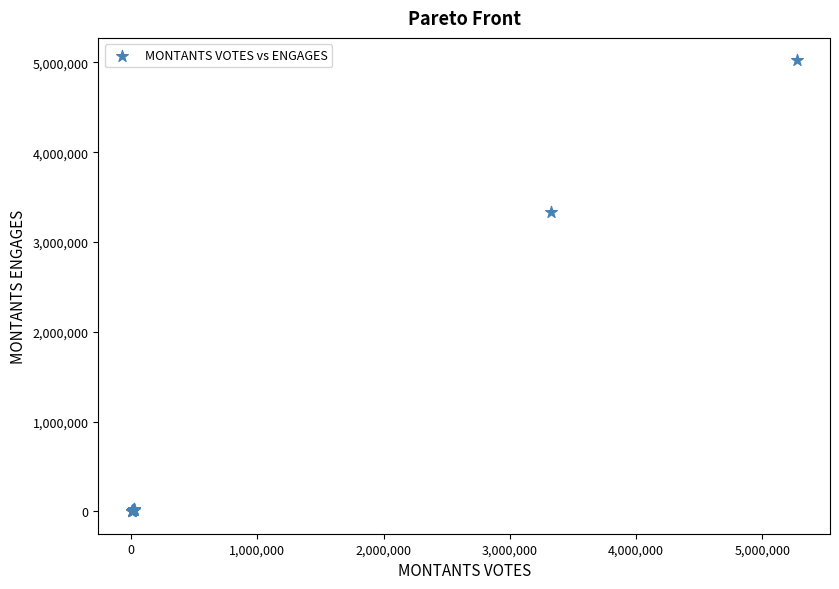

What Y value in the scatter plot is closest to 2512914?

3329508.0